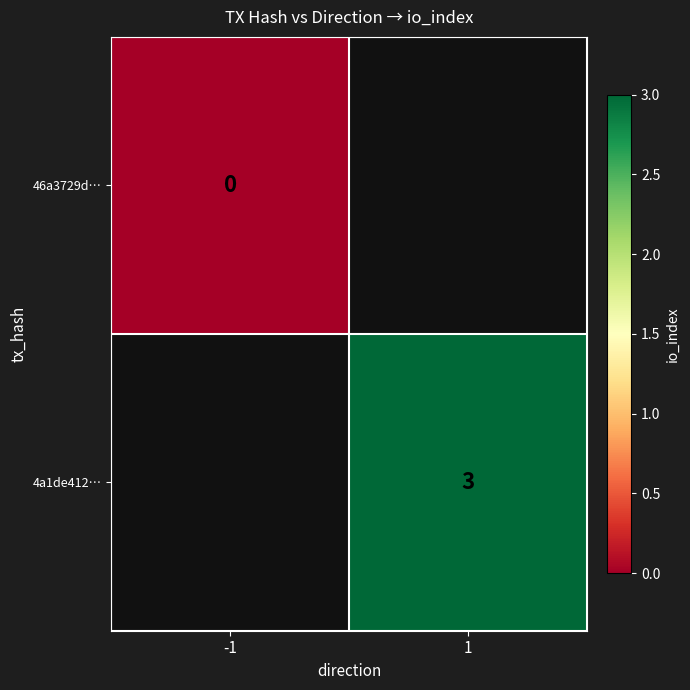

Is the value of 46a3729d… at -1 greater than the value of 4a1de412… at 1?

No